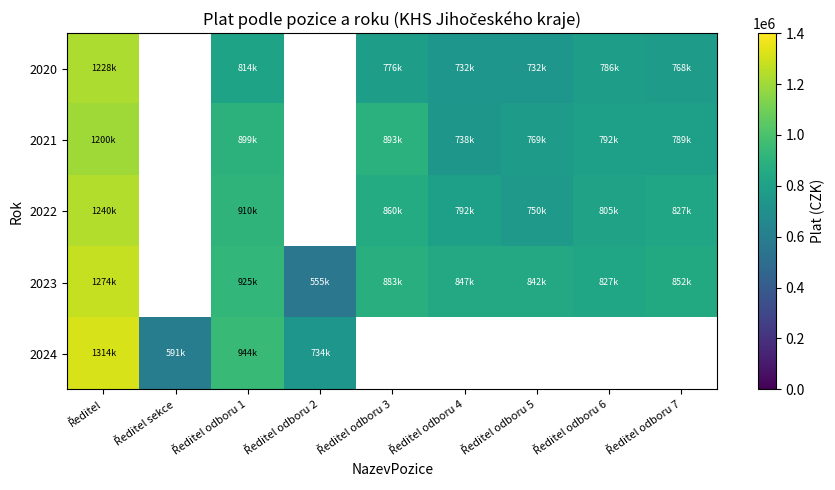

Is the value of 2020 at Ředitel sekce greater than the value of 2022 at Ředitel odboru 4?

No